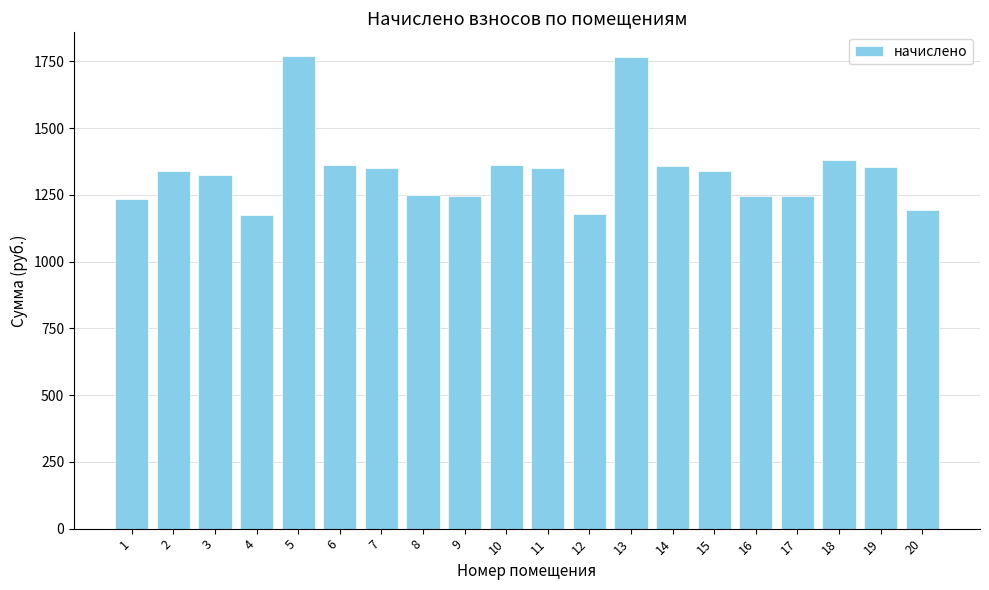

What is the value of the 9th bar from the left?

1246.2